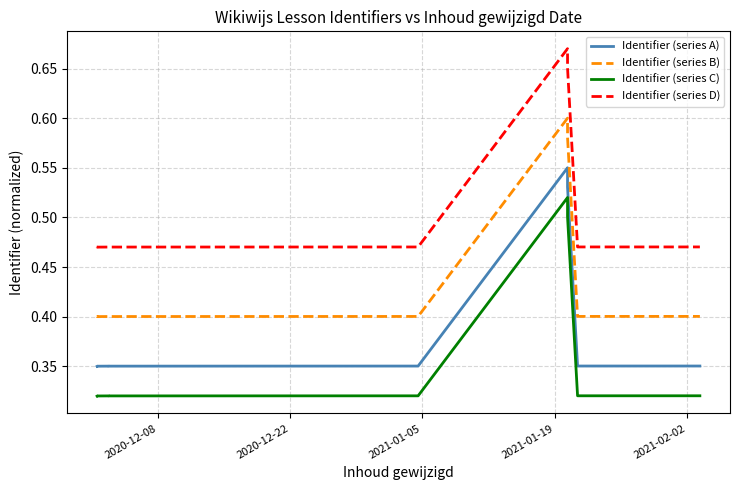

What is the difference between the maximum and second lowest values in the Identifier (series C) series?

0.2